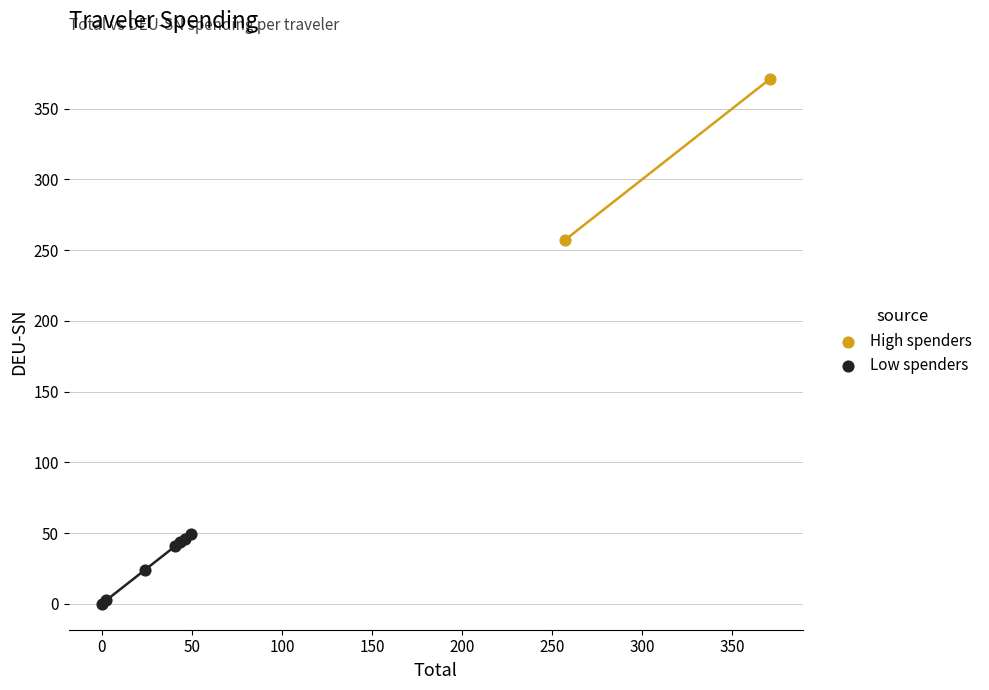

What are all the series names shown in the legend?

High spenders, Low spenders